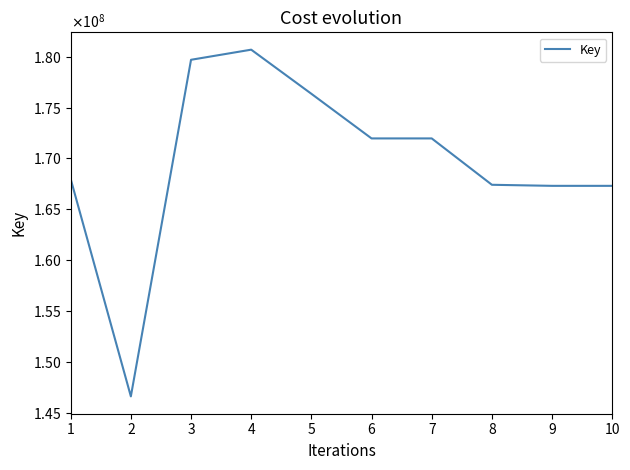

What is the value of the 4th point from the left?

180706250